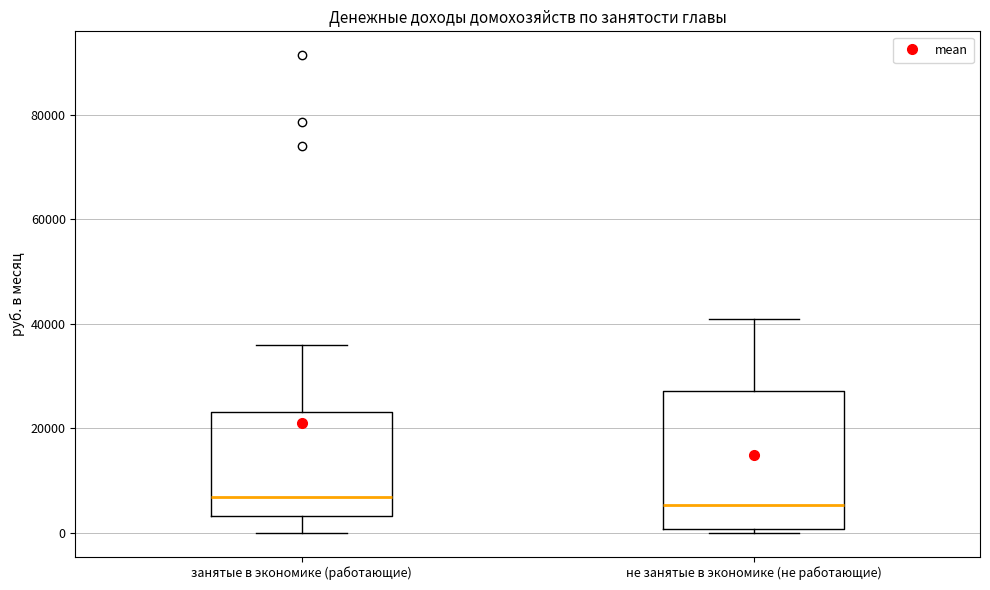

Where is the lower edge of the box for занятые в экономике (работающие) on the y-axis? The values are not printed on the chart, so give them approximately, as read against the axis.

4000